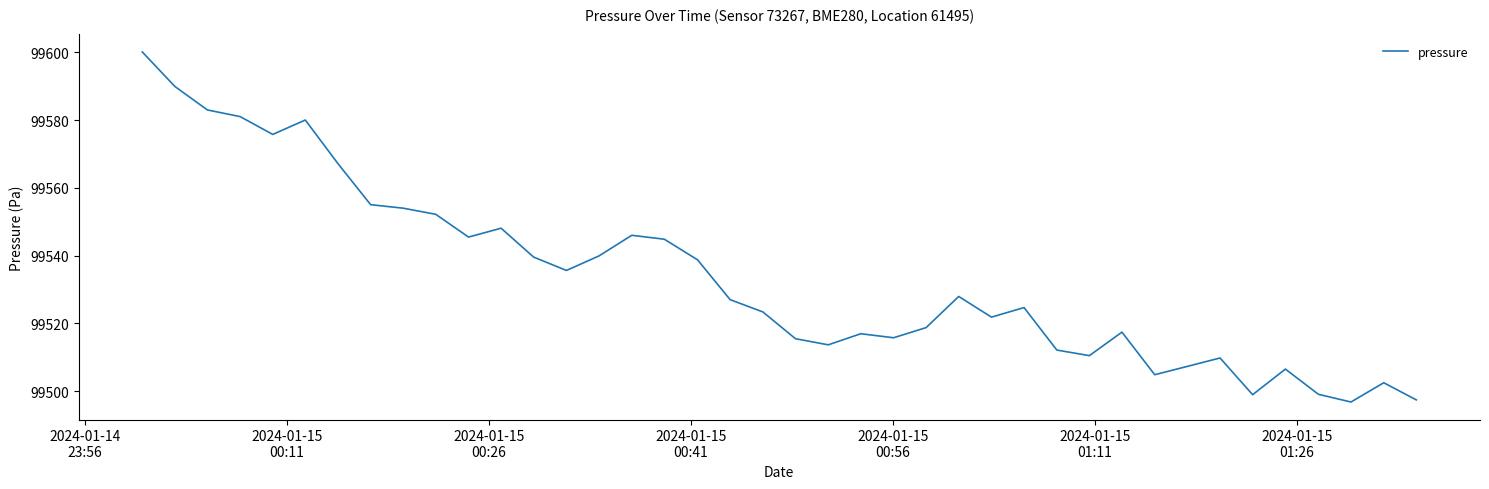

True or false: there are more than 2 points higher than both neighbors.

True